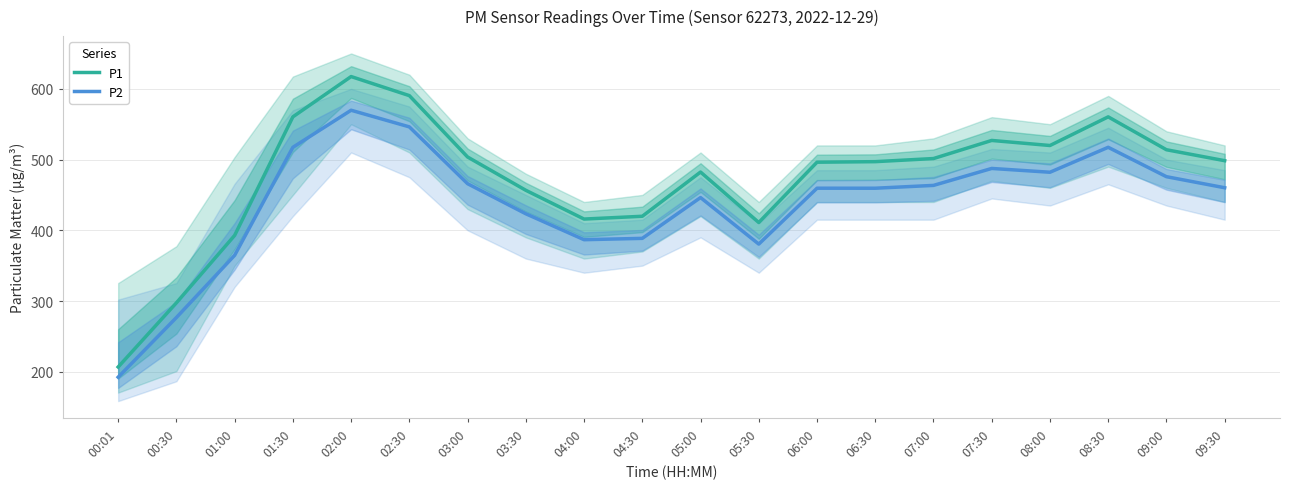

At how many categories does at least one series exceed 478?

13